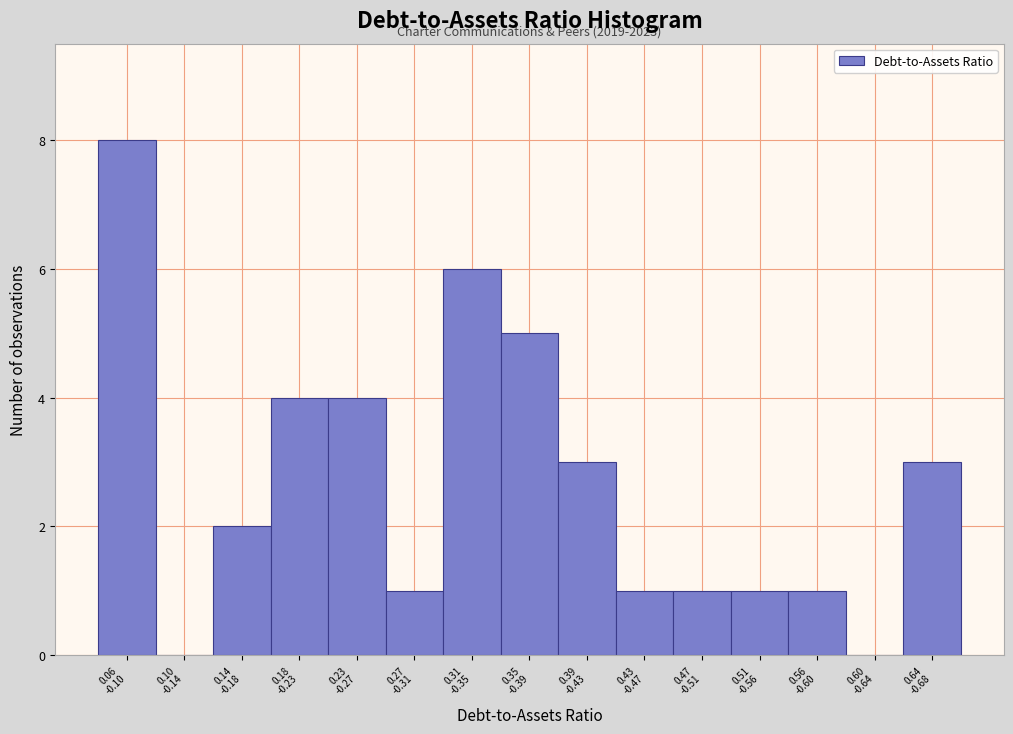

What is the sum of all values?

40